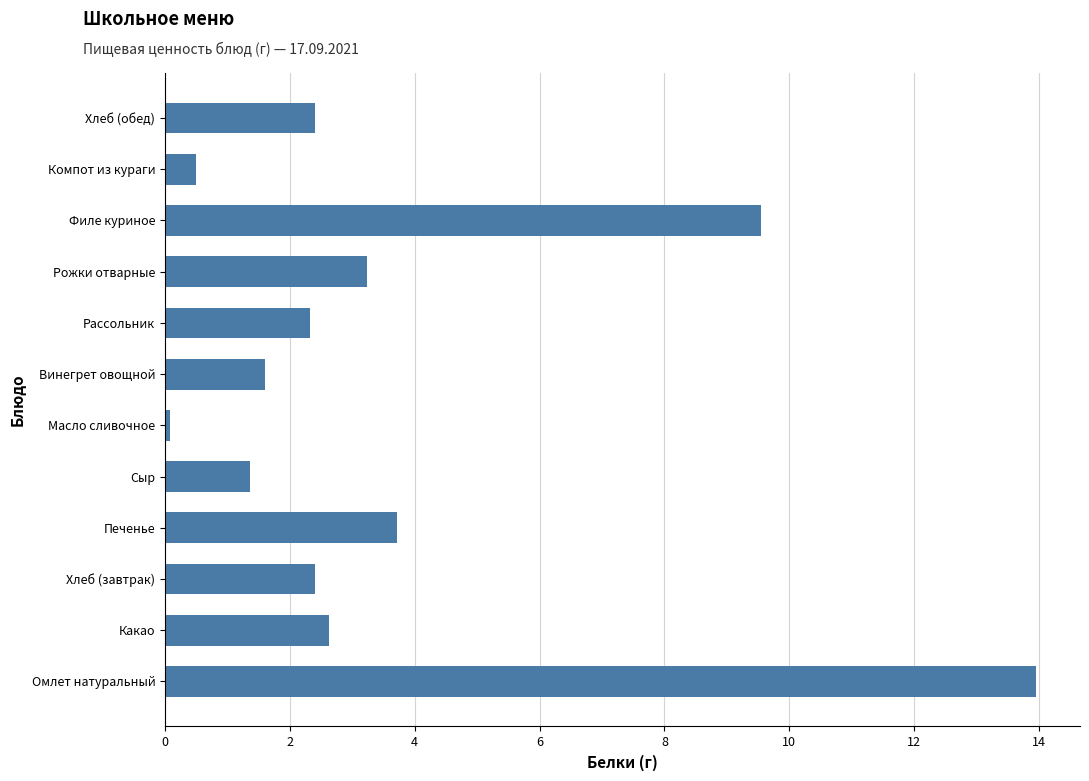

Reading bottom to top, extract all data points from this chart.

Омлет натуральный=14.0	Какао=2.6	Хлеб (завтрак)=2.4	Печенье=3.7	Сыр=1.4	Масло сливочное=0.1	Винегрет овощной=1.6	Рассольник=2.3	Рожки отварные=3.2	Филе куриное=9.6	Компот из кураги=0.5	Хлеб (обед)=2.4